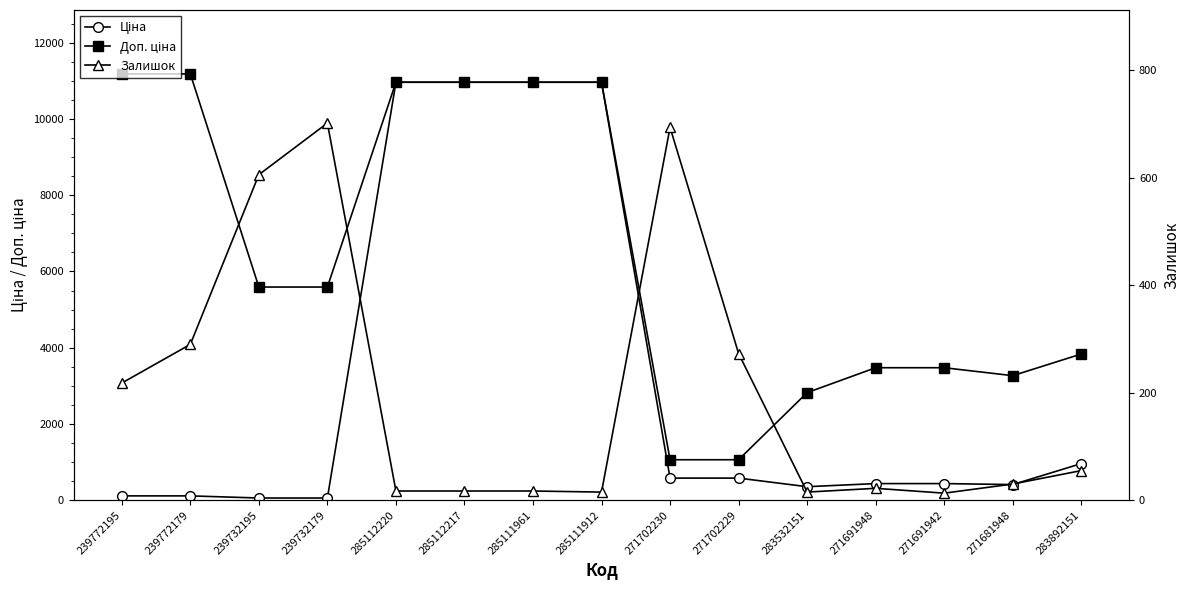

Reading right to left, what are all the values shown in this chart?

Ціна: 283892151=958.4	271681948=408.2	271691942=434.3	271691948=434.3	283532151=352.6	271702229=578.1	271702230=578.1	285111912=10964.4	285111961=10964.4	285112217=10964.4	285112220=10964.4	239732179=55.9	239732195=55.9	239772179=111.8	239772195=111.8
Доп. ціна: 283892151=3833.8	271681948=3265.8	271691942=3474.1	271691948=3474.1	283532151=2821.2	271702229=1060.0	271702230=1060.0	285111912=10964.4	285111961=10964.4	285112217=10964.4	285112220=10964.4	239732179=5591.0	239732195=5591.0	239772179=11182.0	239772195=11182.0
Залишок: 283892151=55.0	271681948=30.0	271691942=13.0	271691948=22.0	283532151=15.0	271702229=273.0	271702230=694.0	285111912=15.0	285111961=17.0	285112217=17.0	285112220=17.0	239732179=702.0	239732195=606.0	239772179=290.0	239772195=218.0